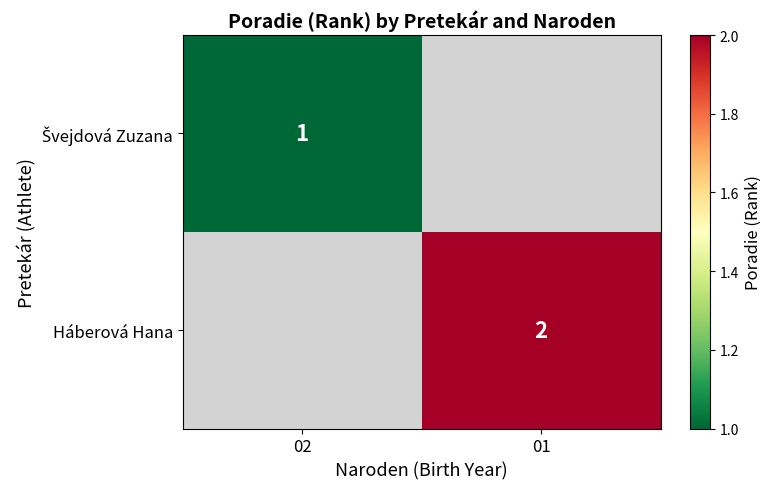

Is it true that Háberová Hana equals 2 at 01?

True